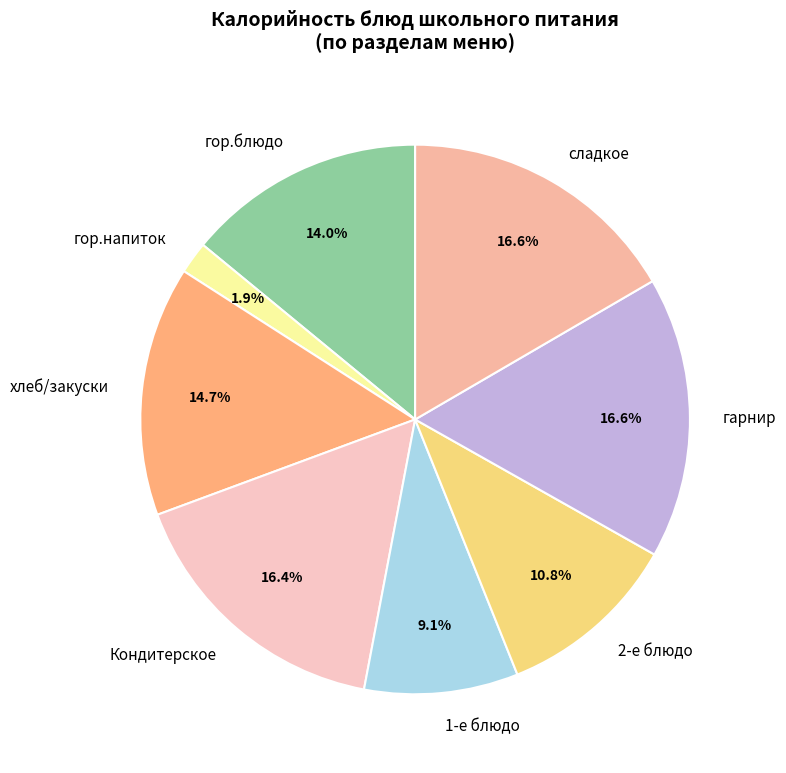

Count the number of slices in the pie.

8